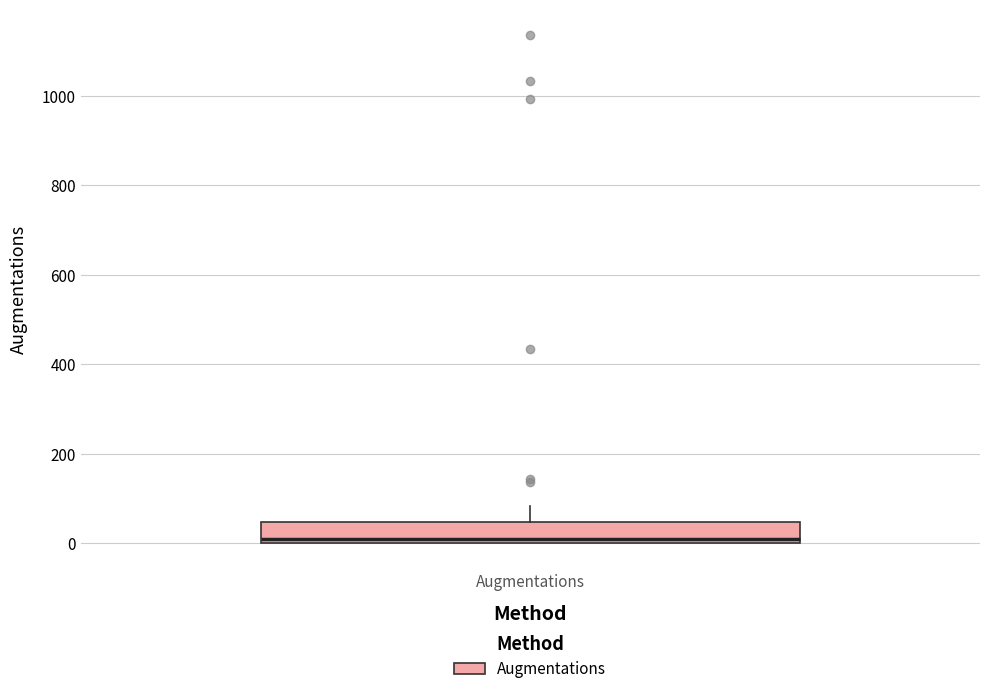

Transcribe this box plot: give where the median line is, the range the box spans, and where the two whiskers end, as read against the y-axis. The values are not printed on the chart, so give them approximately, as read against the axis.

median 20, box 0 to 40, whiskers 0 to 80